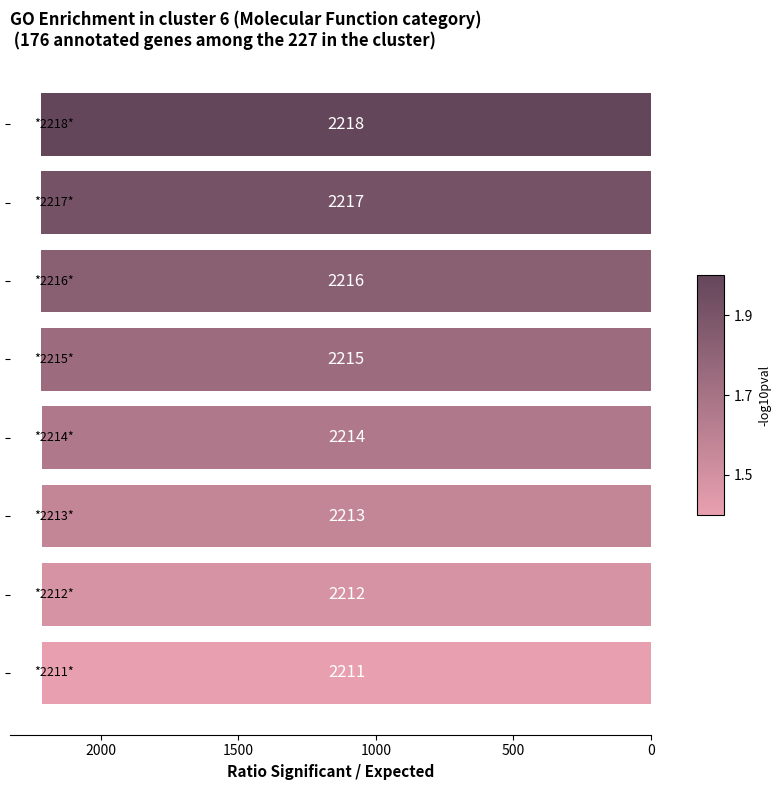

What is the smallest value displayed?

2211